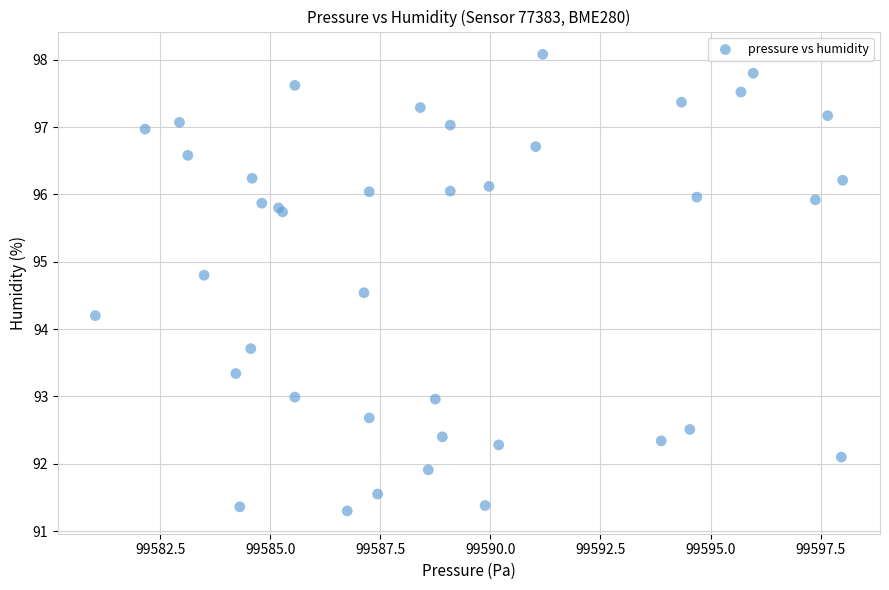

What Y value in the scatter plot is closest to 94?

94.2